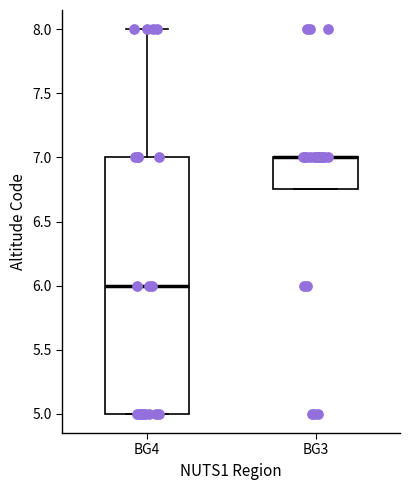

Which box is the tallest, from its lower edge to its upper edge?

BG4